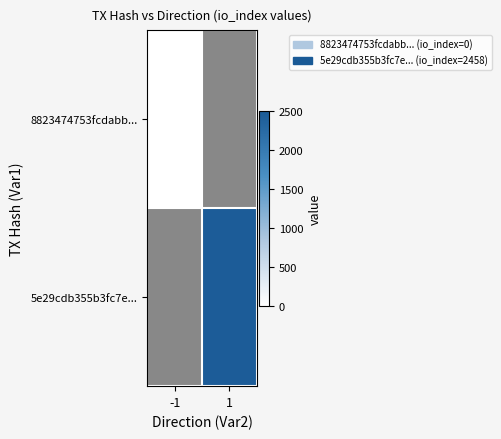

Rank the series at -1 from lowest to highest value.

8823474753fcdabb..., 5e29cdb355b3fc7e...